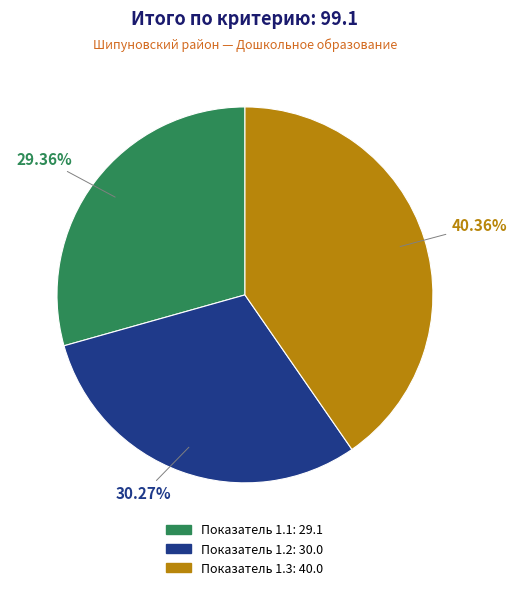

Between Показатель 1.2 and Показатель 1.3, which is larger?

Показатель 1.3